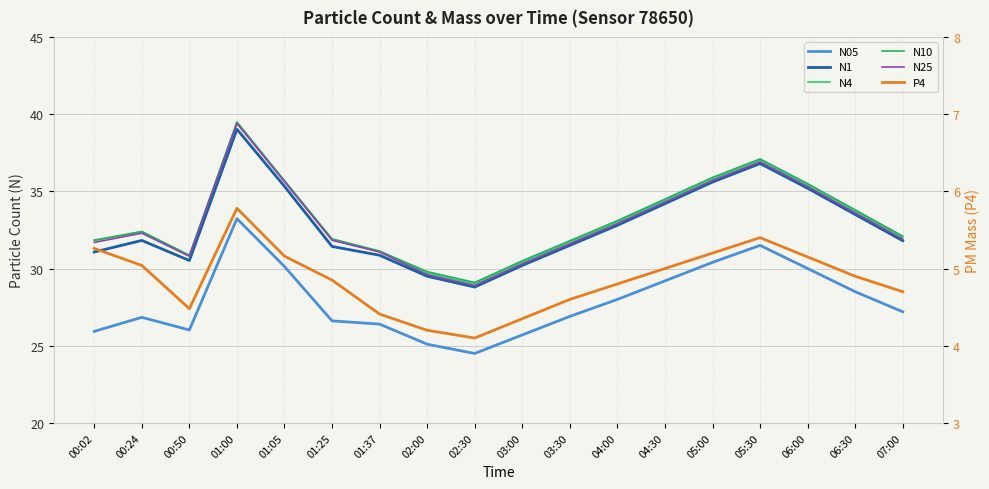

What is the difference between the maximum and minimum values in the N4 series?

10.5